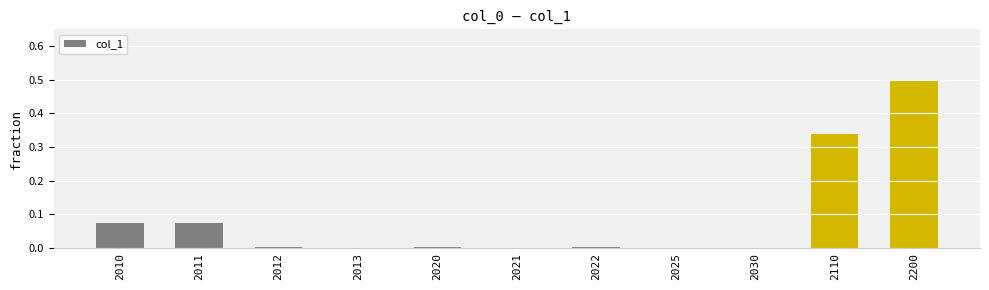

Count the number of data series in this chart.

1